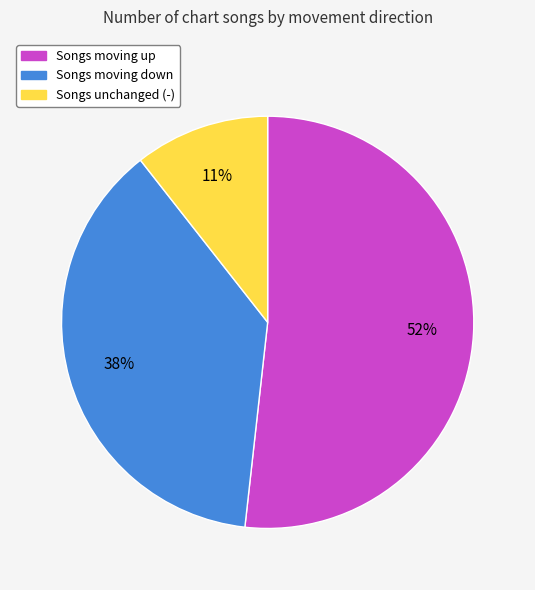

To the nearest percent, what is the average slice percentage?

33%